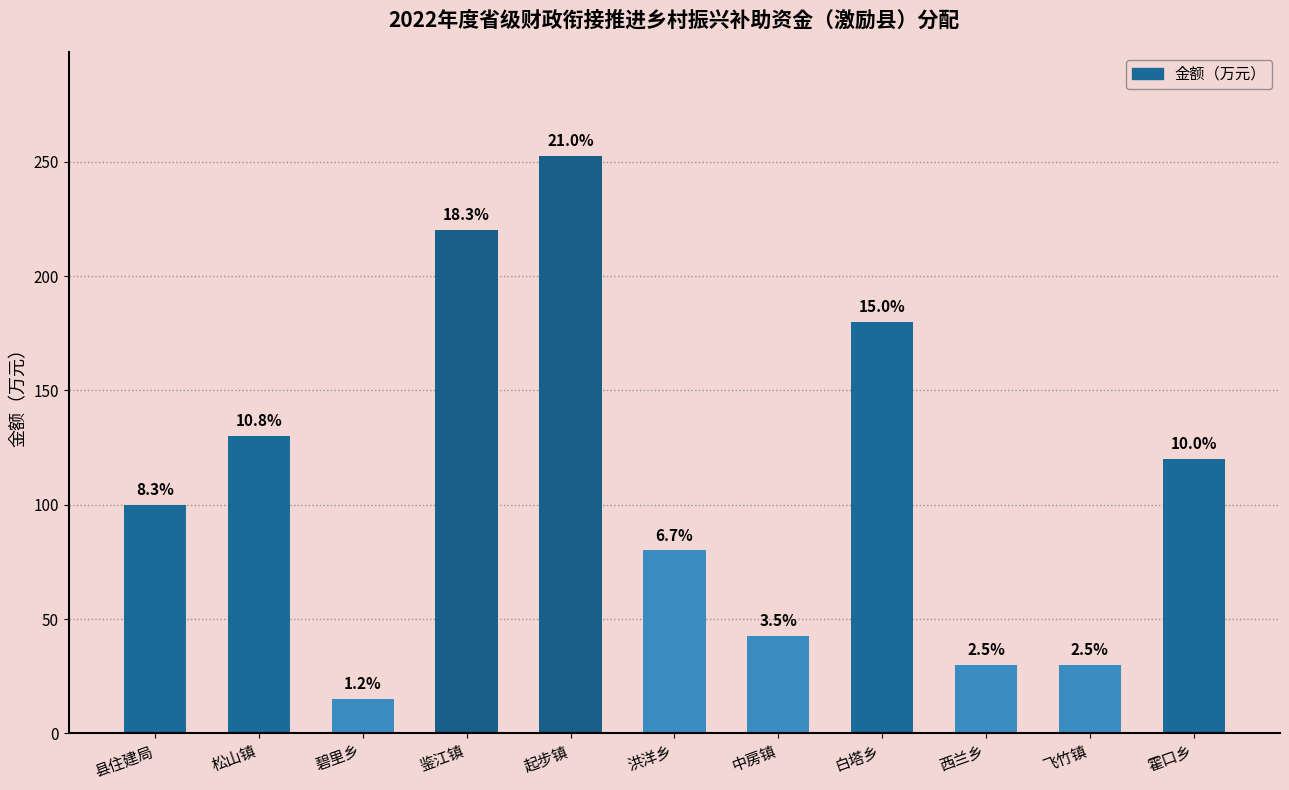

Reading right to left, list all the values displayed in this chart.

120.0	30.0	30.0	180.0	42.5	80.0	252.5	220.0	15.0	130.0	100.0